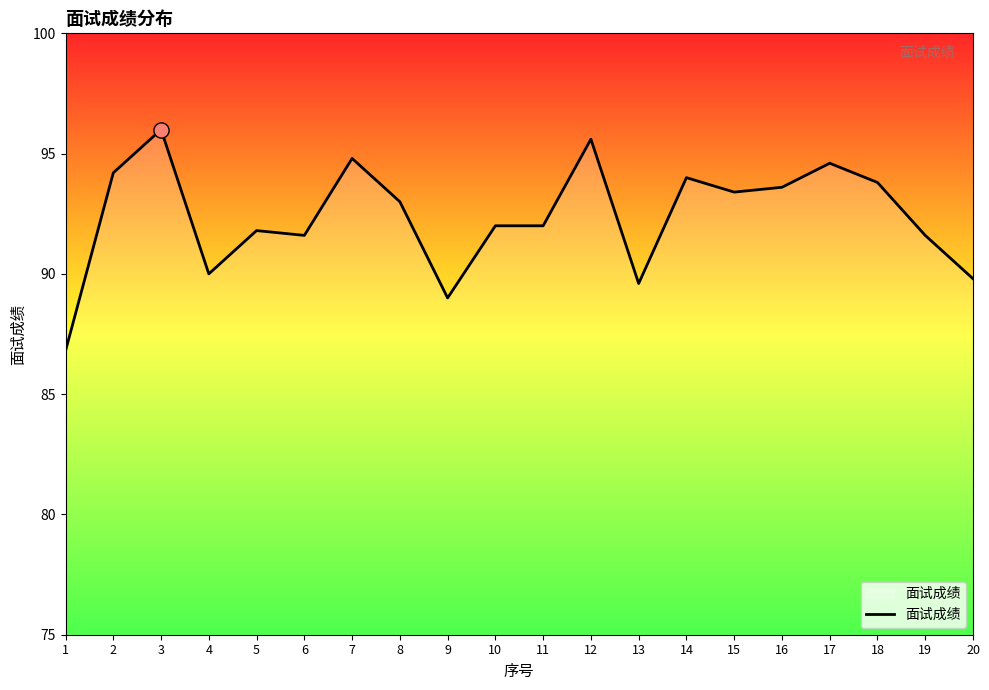

Which has a higher value, 11 or 7?

7